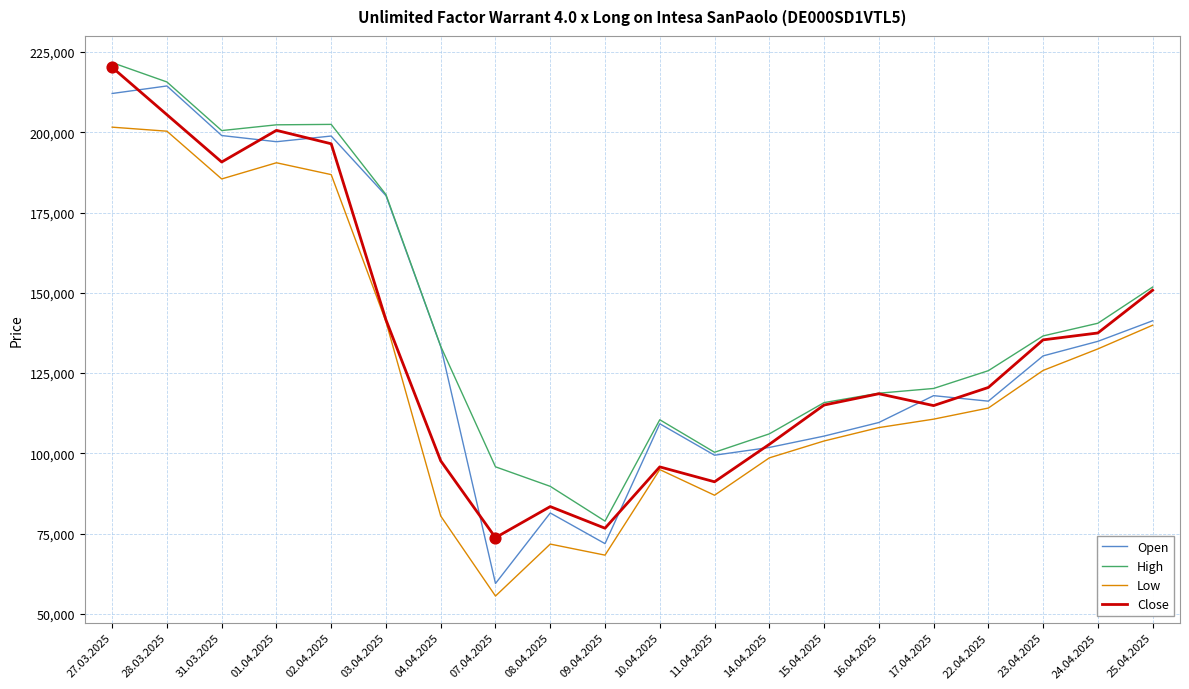

Which series has the largest total across all categories?

High